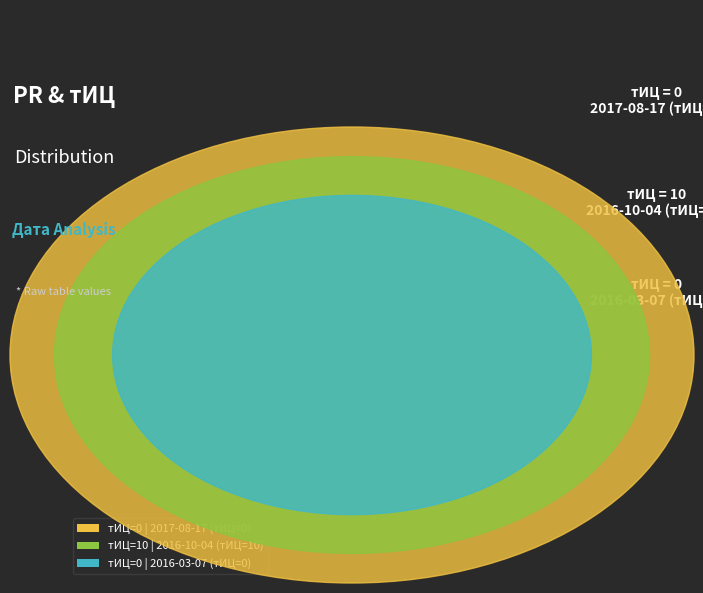

Which category has the biggest portion of the pie?

2016-10-04 (тИЦ=10)